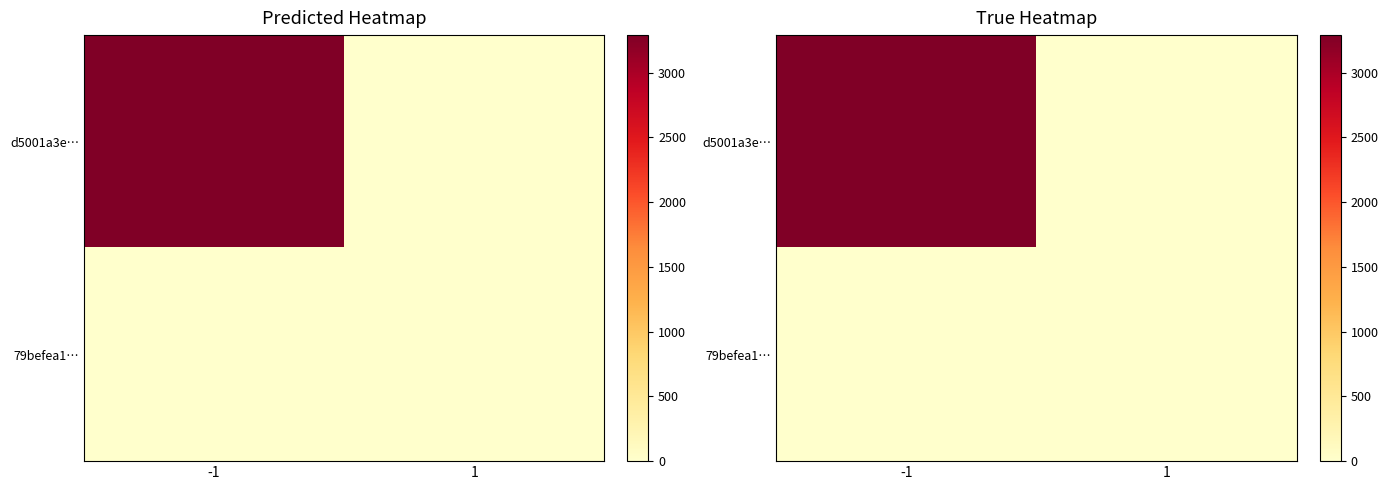

What is the difference between the 79befea1… values at 1 and -1?

1